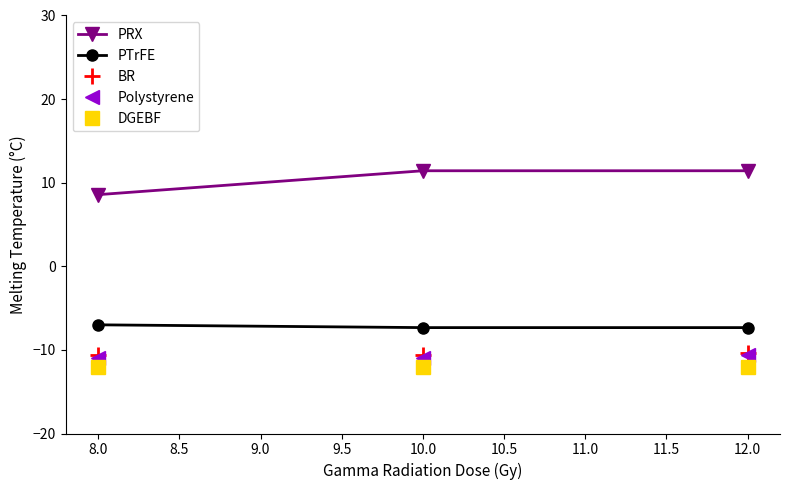

Where does the PRX series first go above 11?

10.0